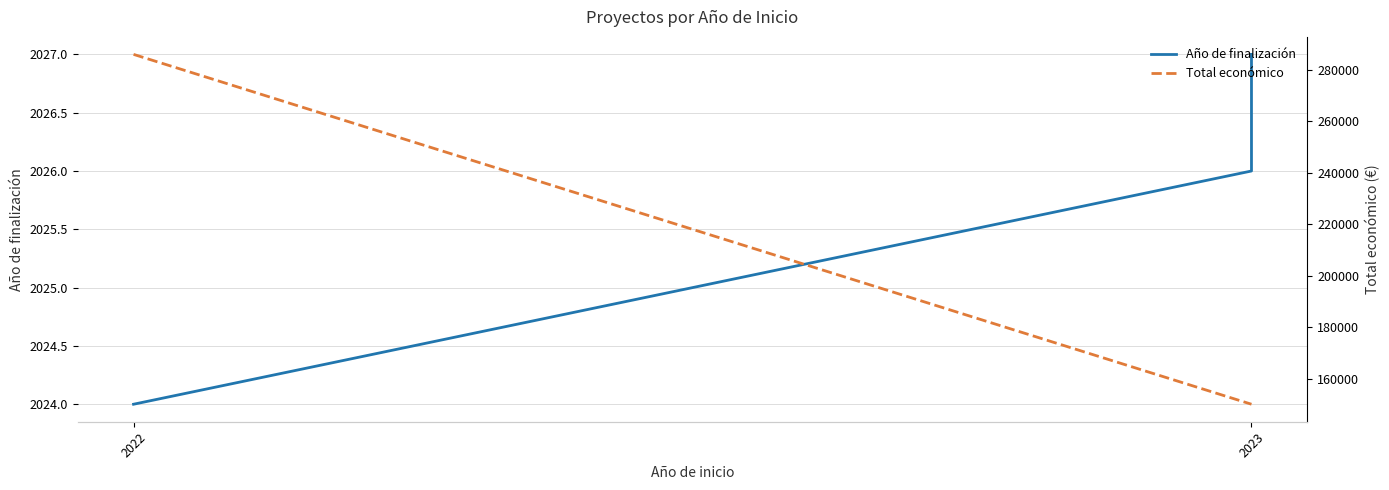

How many series are shown in this chart?

2